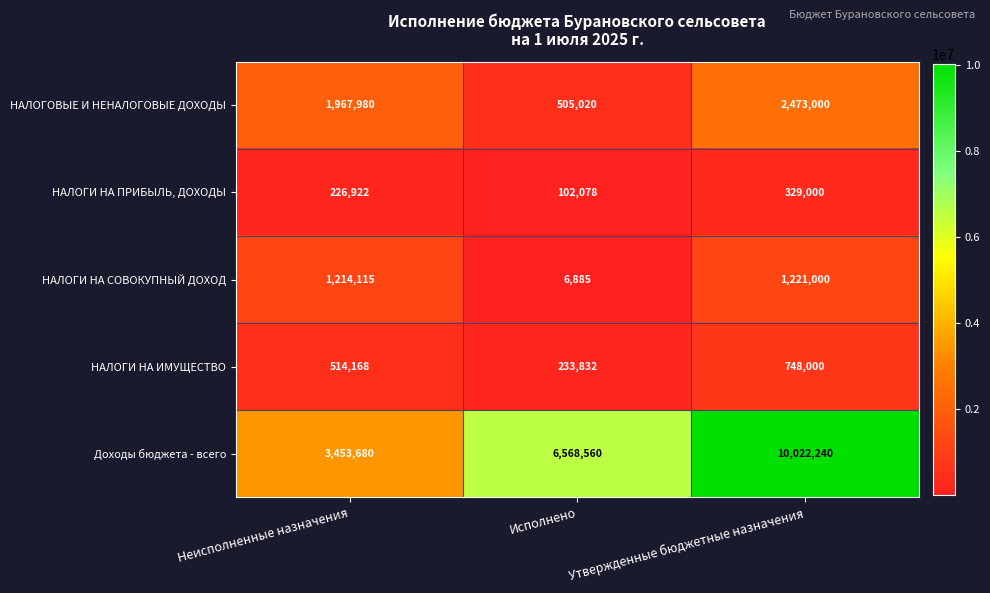

Reading right to left, transcribe all the data shown in this chart.

НАЛОГОВЫЕ И НЕНАЛОГОВЫЕ ДОХОДЫ: Утвержденные бюджетные назначения=2473000	Исполнено=505020	Неисполненные назначения=1967980
НАЛОГИ НА ПРИБЫЛЬ, ДОХОДЫ: Утвержденные бюджетные назначения=329000	Исполнено=102078	Неисполненные назначения=226922
НАЛОГИ НА СОВОКУПНЫЙ ДОХОД: Утвержденные бюджетные назначения=1221000	Исполнено=6885	Неисполненные назначения=1214115
НАЛОГИ НА ИМУЩЕСТВО: Утвержденные бюджетные назначения=748000	Исполнено=233832	Неисполненные назначения=514168
Доходы бюджета - всего: Утвержденные бюджетные назначения=10022240	Исполнено=6568560	Неисполненные назначения=3453680